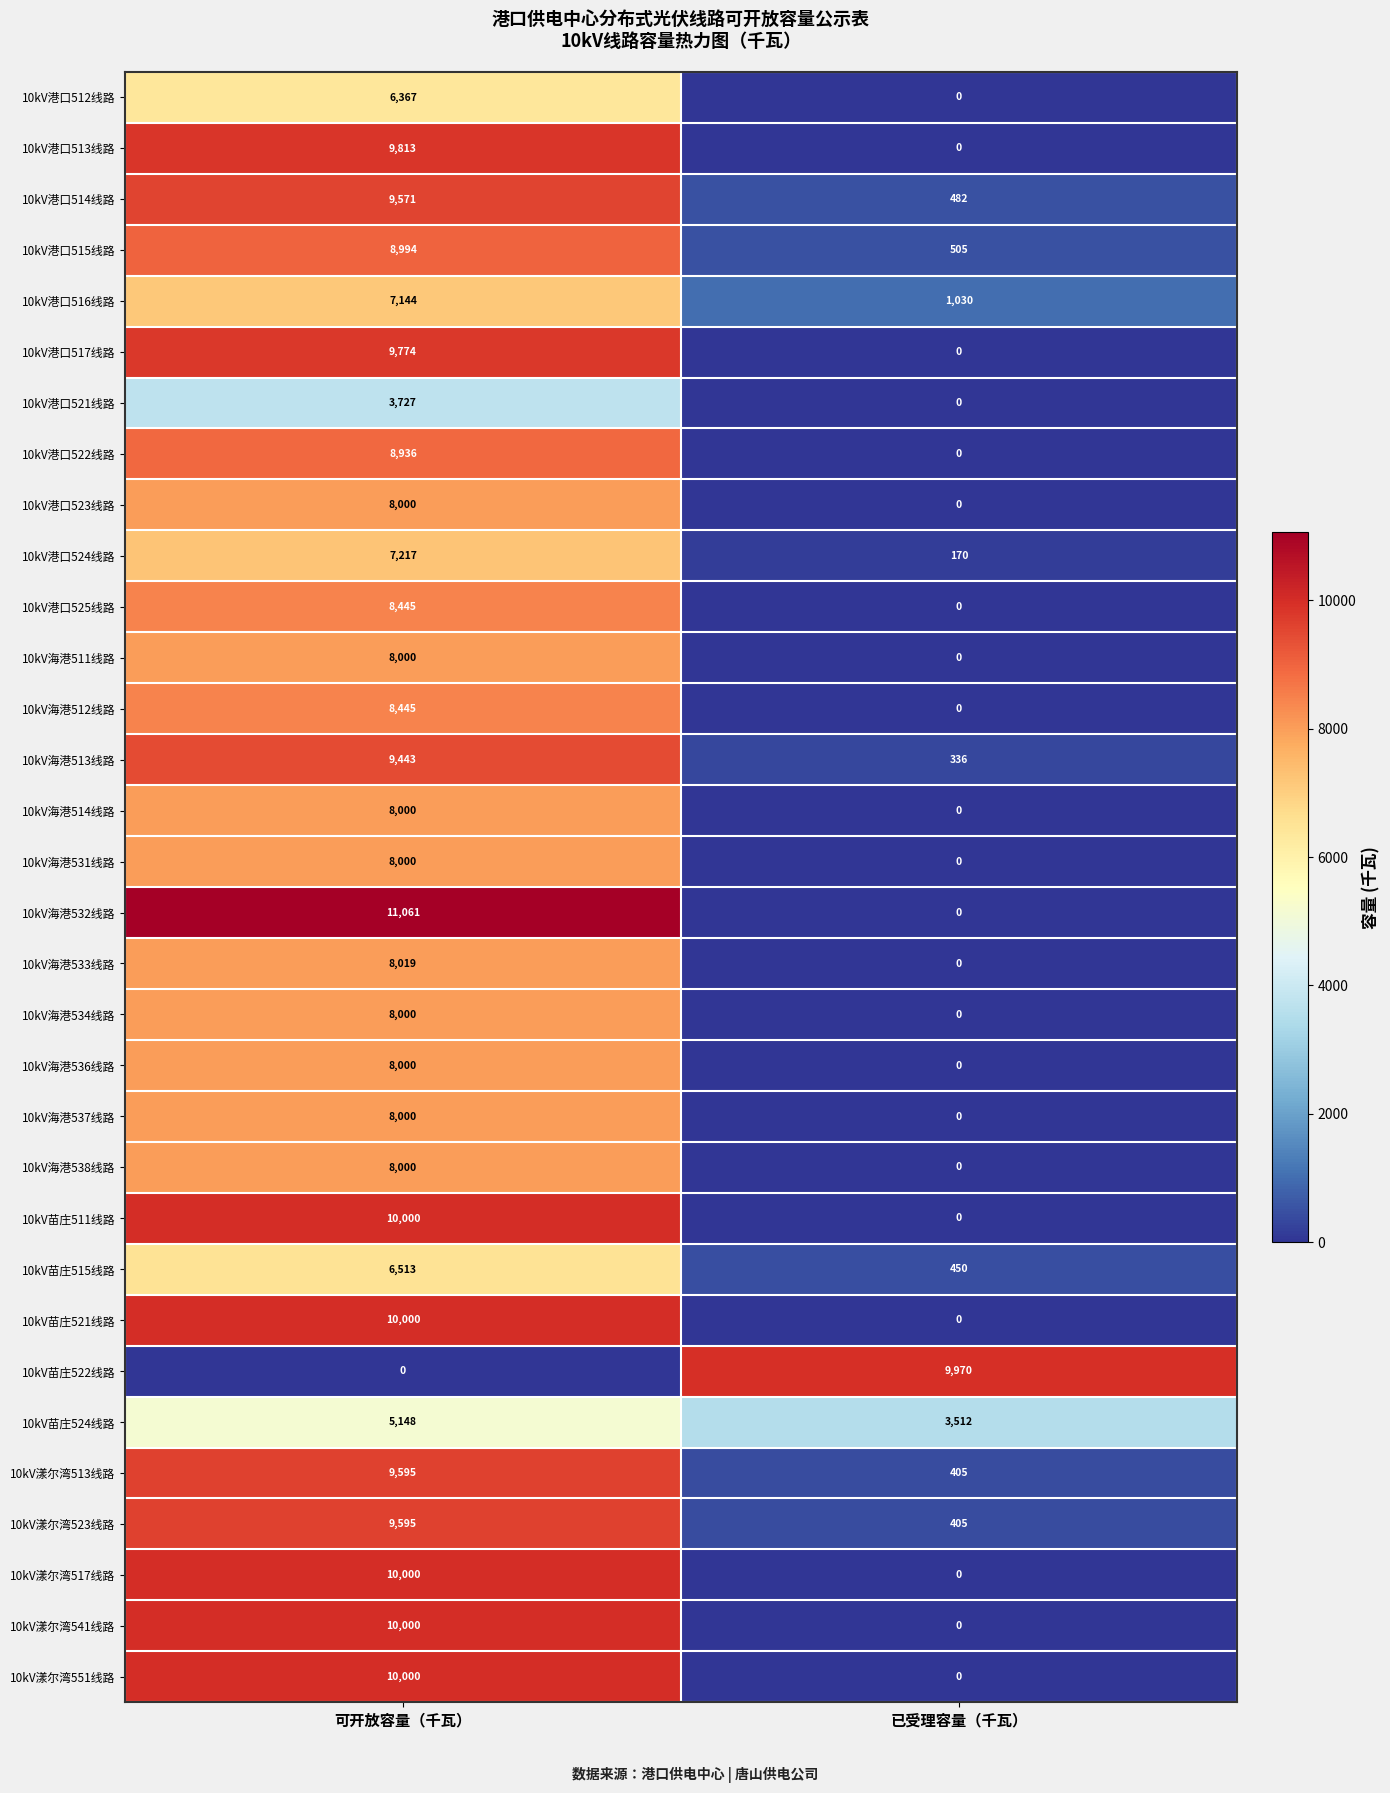

What is the approximate value of 10kV苗庄515线路 at 可开放容量（千瓦）?

6513